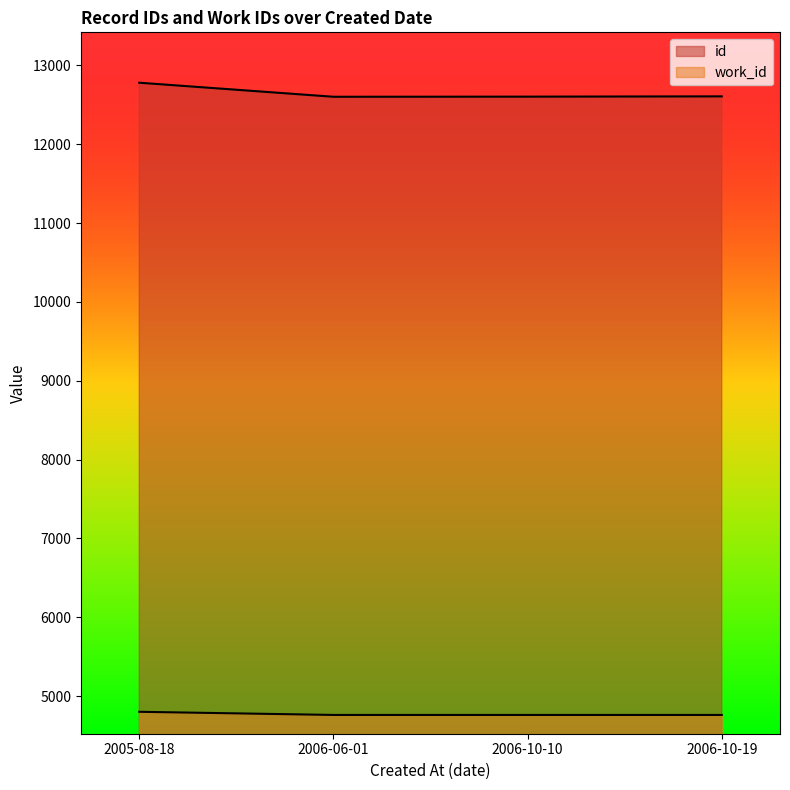

How many lines are shown in the chart?

2